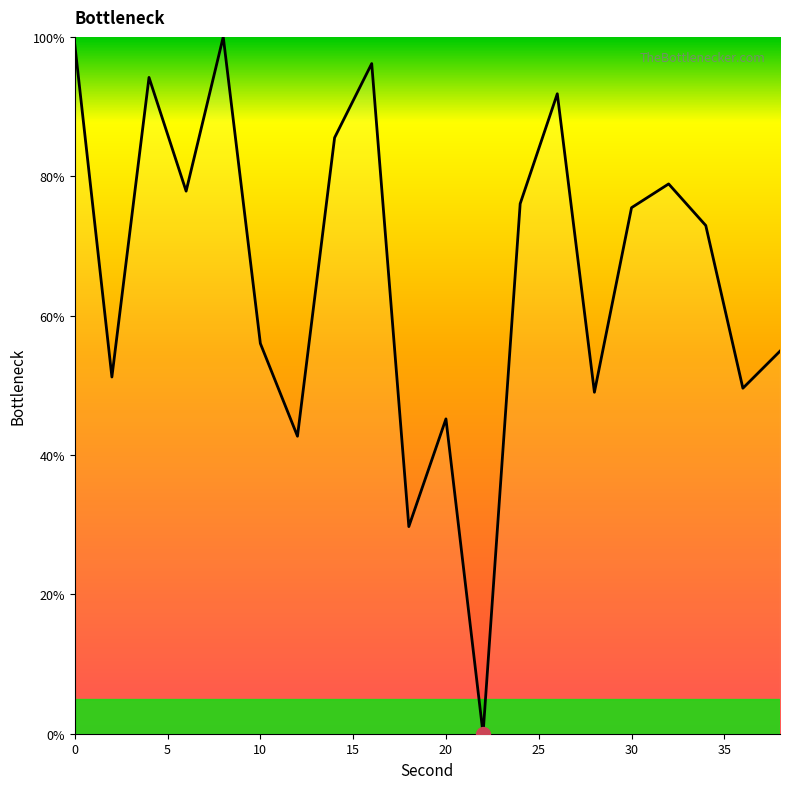

What is the difference between the maximum and minimum values?

100.0